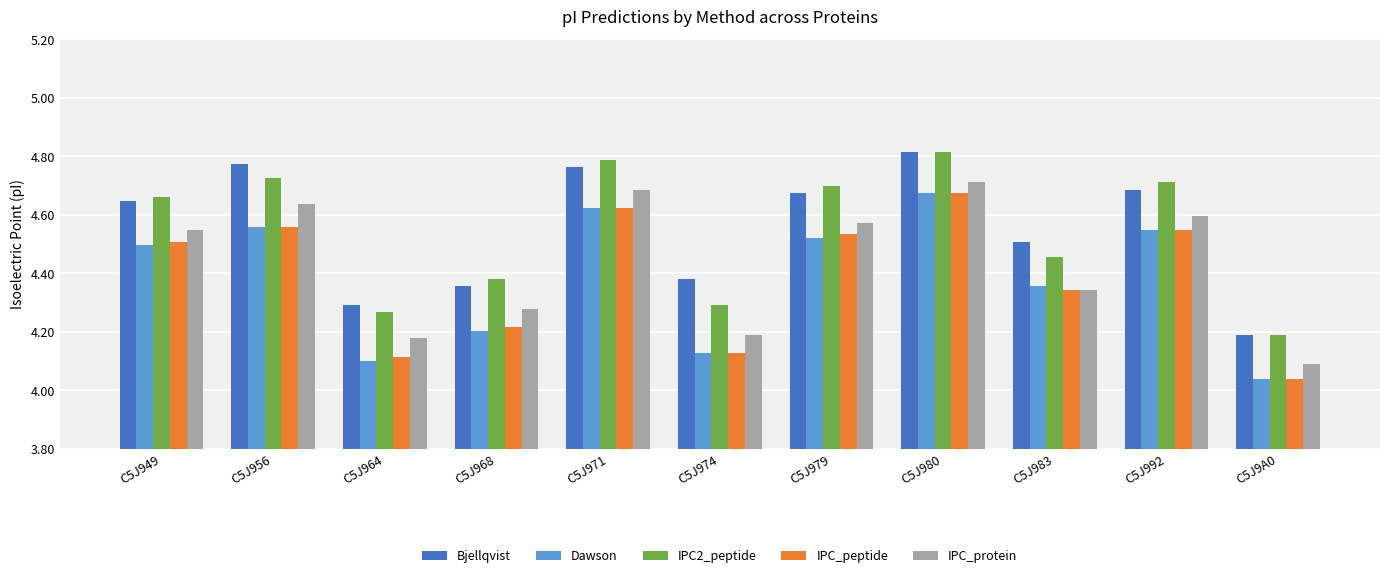

Count the IPC_protein values in the range 4 to 5.

11